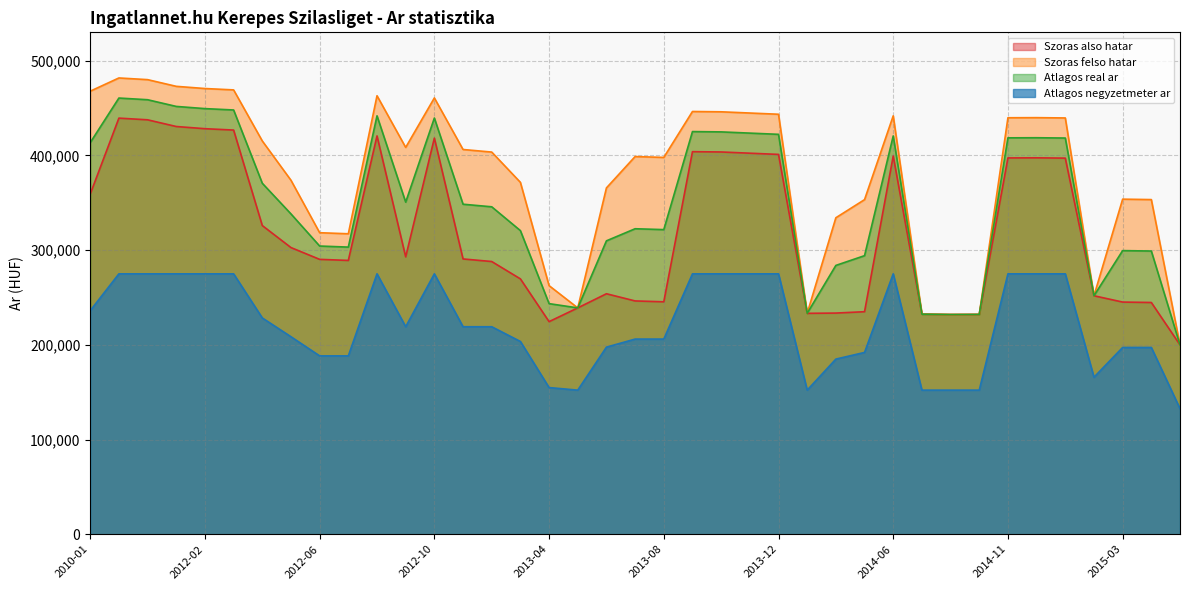

At which label is Szoras felso hatar closest to 340906?

2014-04